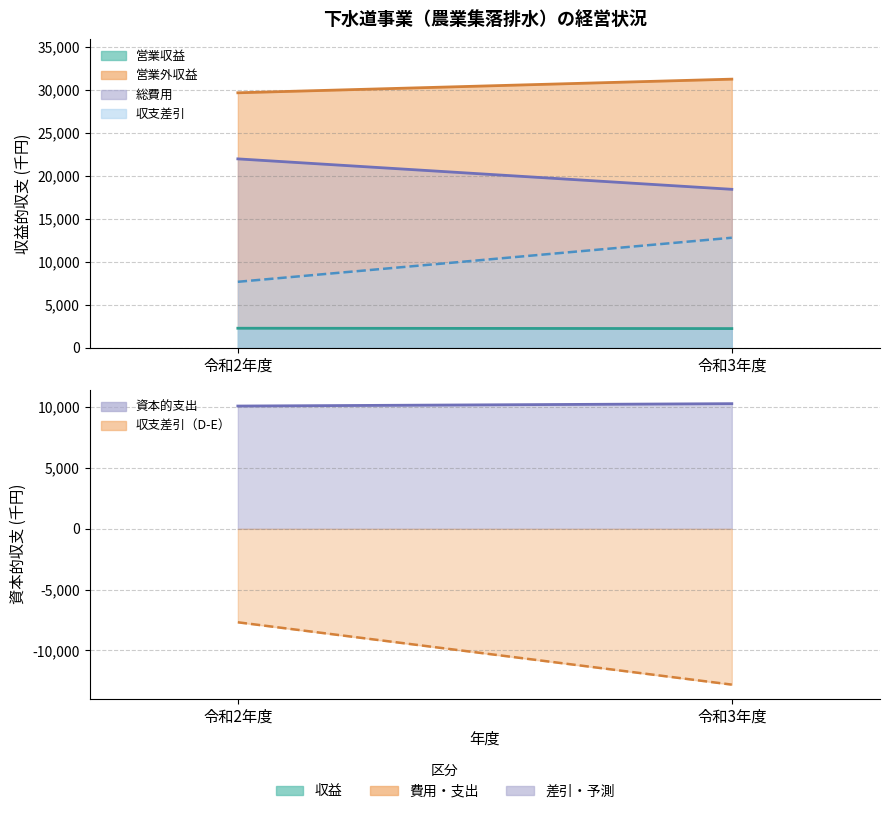

The 収益的収入_営業収益 series shows 2285 at 令和2年度. True or false?

True